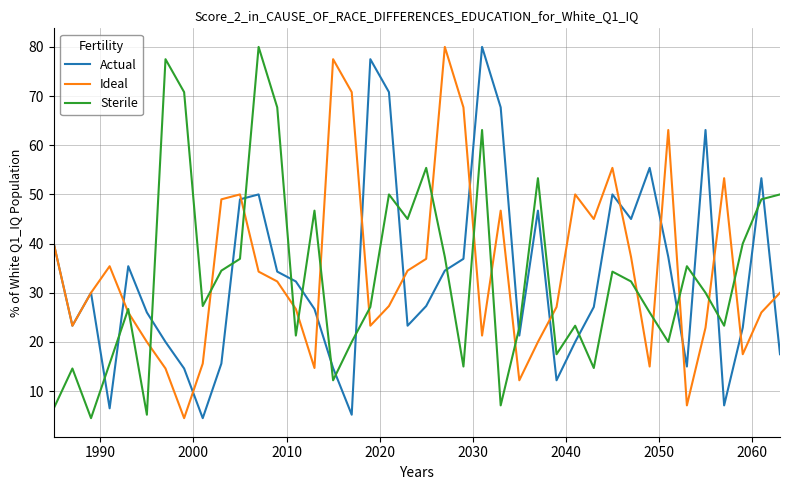

What is the greatest value displayed?

80.0